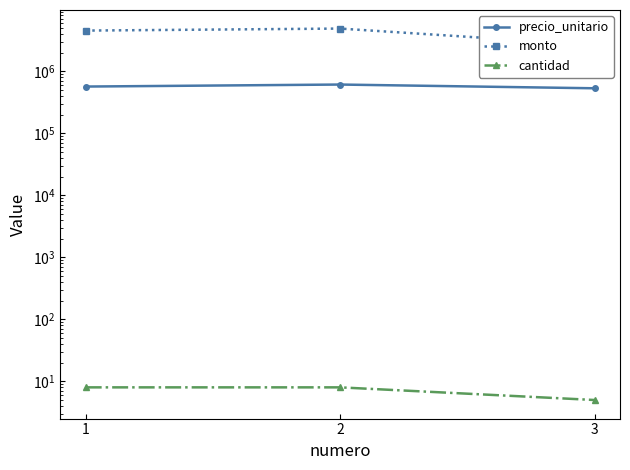

Is it true that cantidad equals 2 at 3?

False